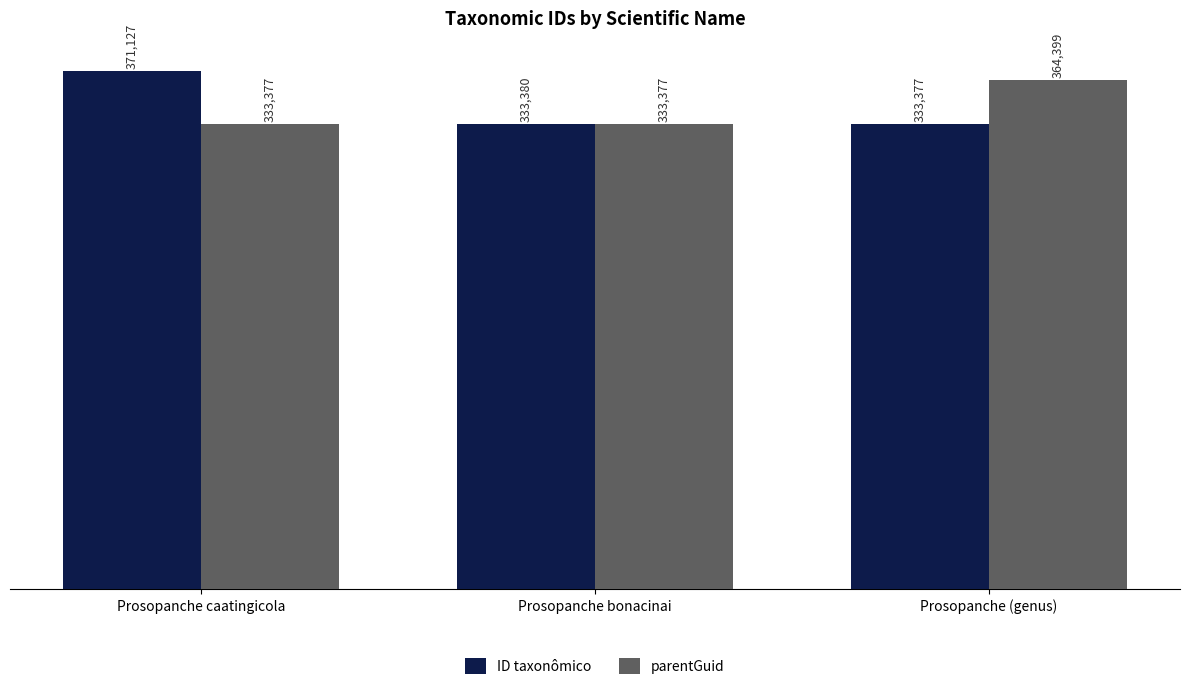

Which series has the largest total across all categories?

ID taxonômico